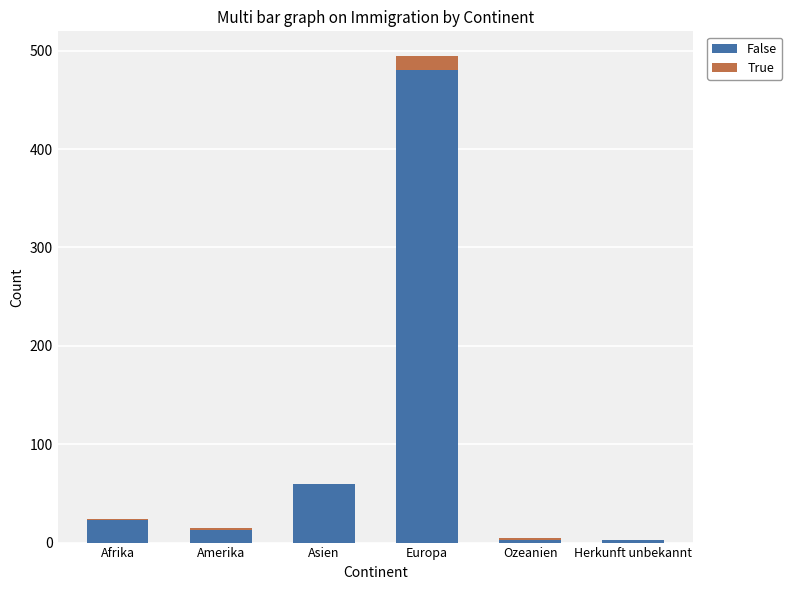

At which label is False closest to 241?

Asien